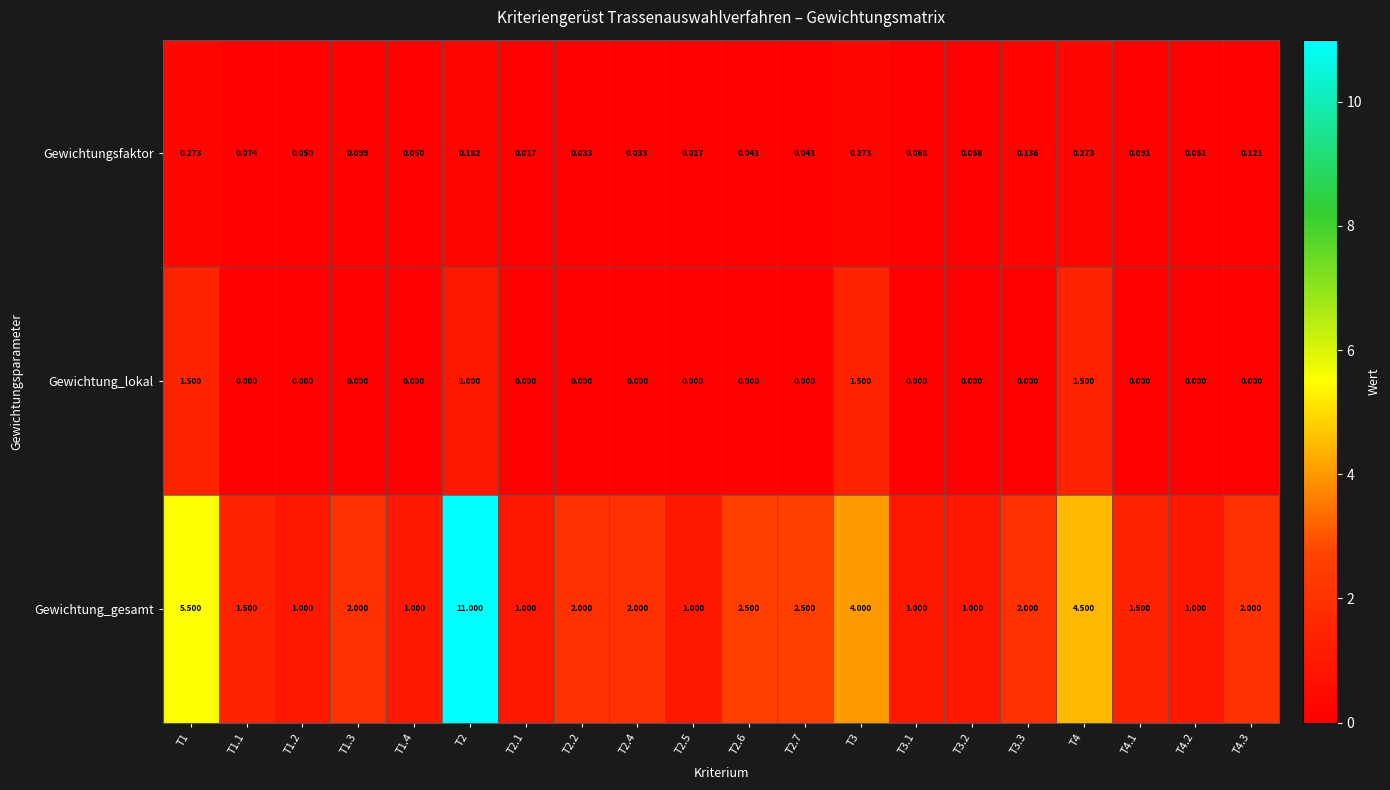

What is the difference between the highest and lowest values at T1?

5.2